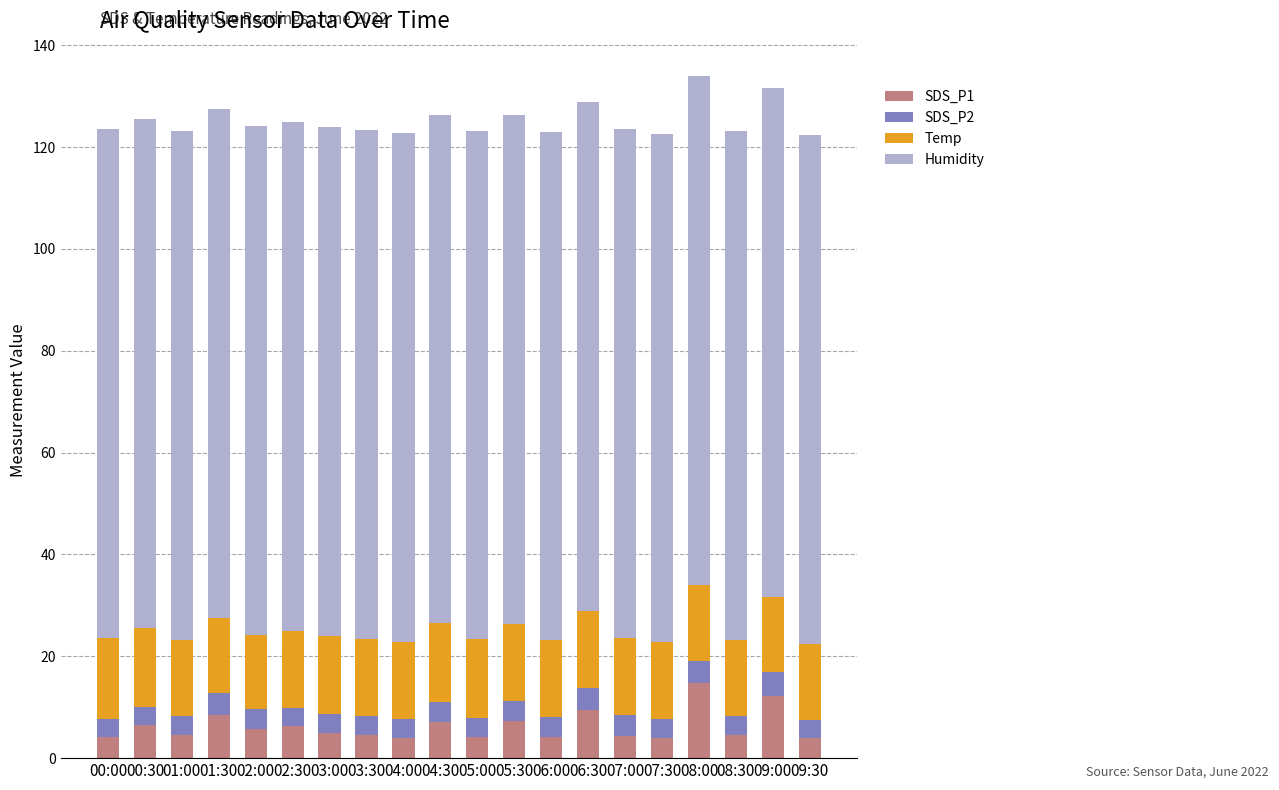

How many series are shown in this chart?

4